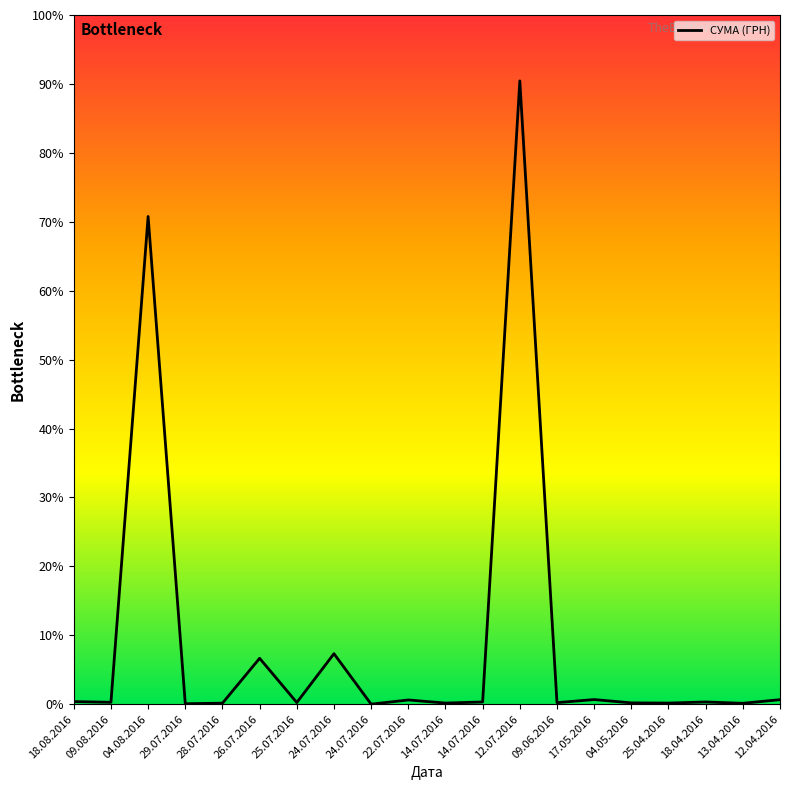

Does the chart display data point markers on the line(s)?

No